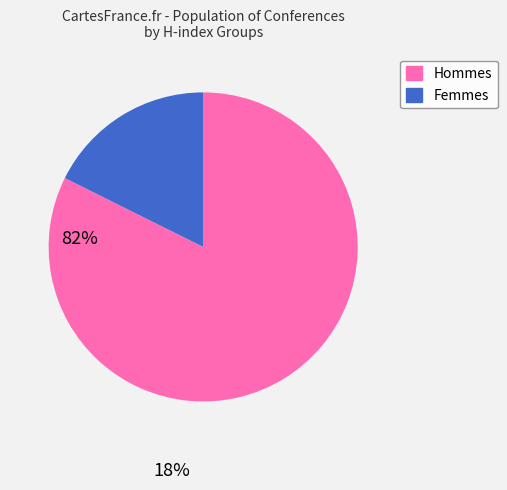

How many slices are in this pie chart?

2